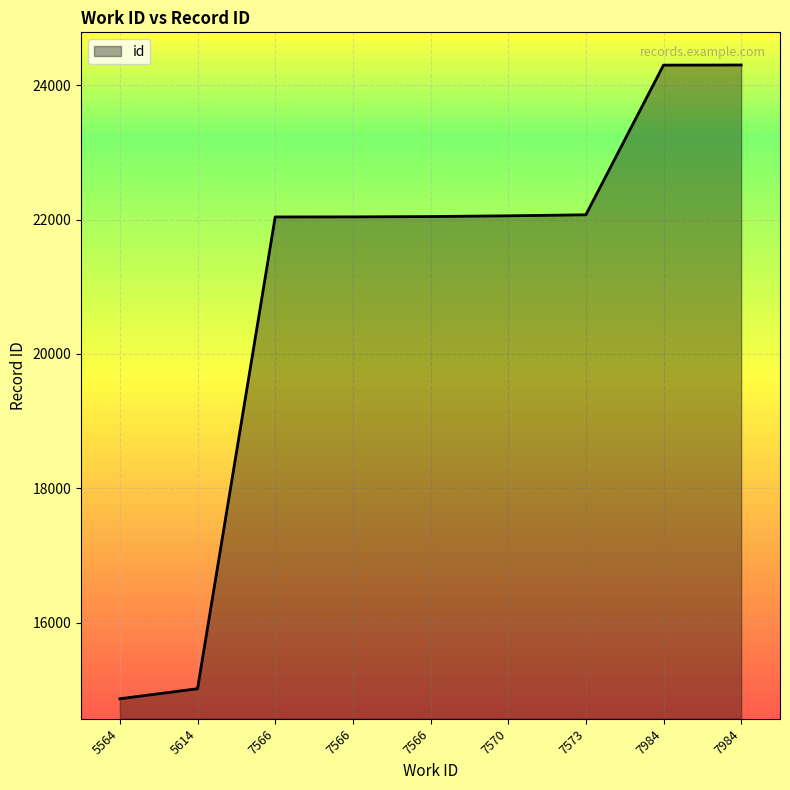

The chart shows a value of 24300 at 7984. True or false?

True